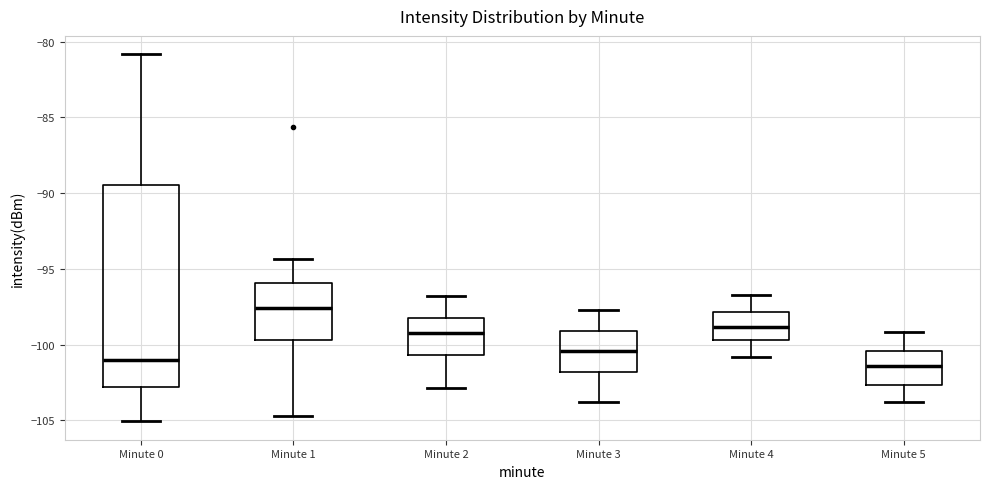

Where does the median line of the box for Minute 0 sit on the y-axis? The values are not printed on the chart, so give them approximately, as read against the axis.

-101.0